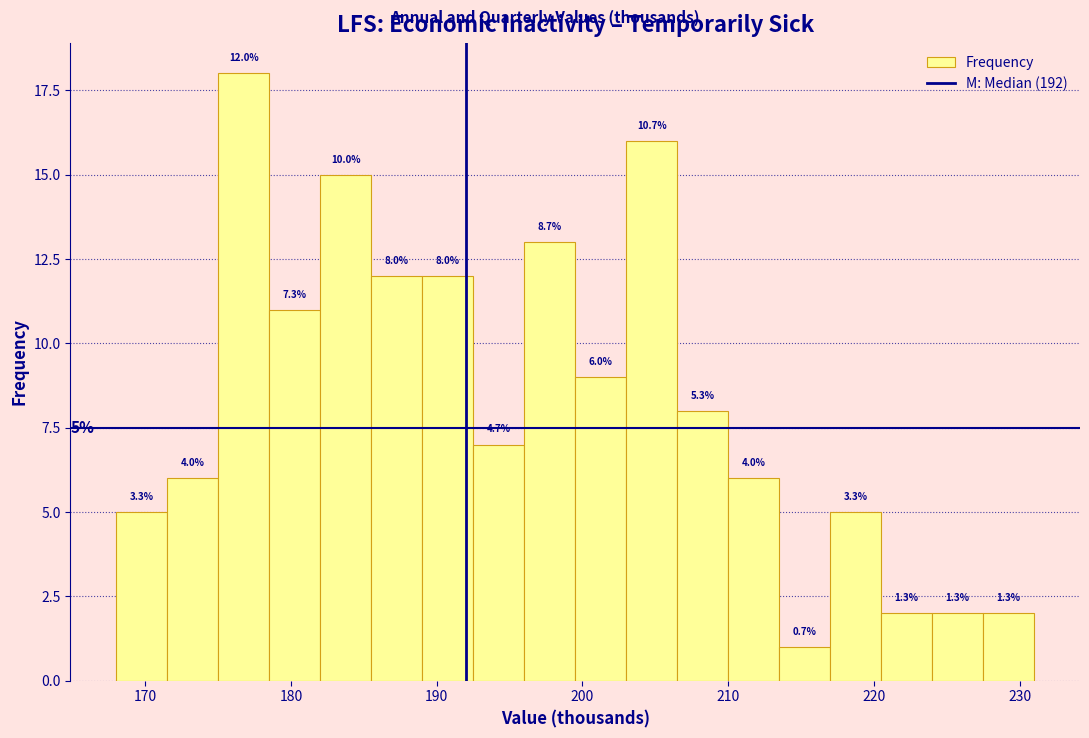

Read against the x-axis, roughly where is the centre of the tallest bar?

177